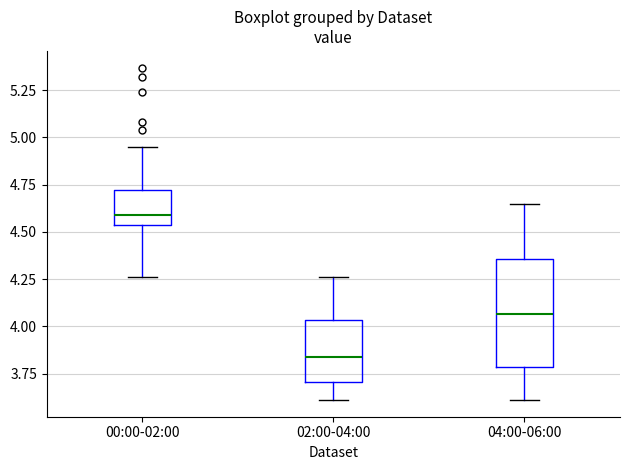

Reading left to right, read every box against the y-axis: the position of its median line, the range the box covers, and the ends of its whiskers. The values are not printed on the chart, so give them approximately, as read against the axis.

00:00-02:00: median 4.60, box 4.55 to 4.70, whiskers 4.25 to 4.95
02:00-04:00: median 3.85, box 3.70 to 4.05, whiskers 3.60 to 4.25
04:00-06:00: median 4.05, box 3.80 to 4.35, whiskers 3.60 to 4.65